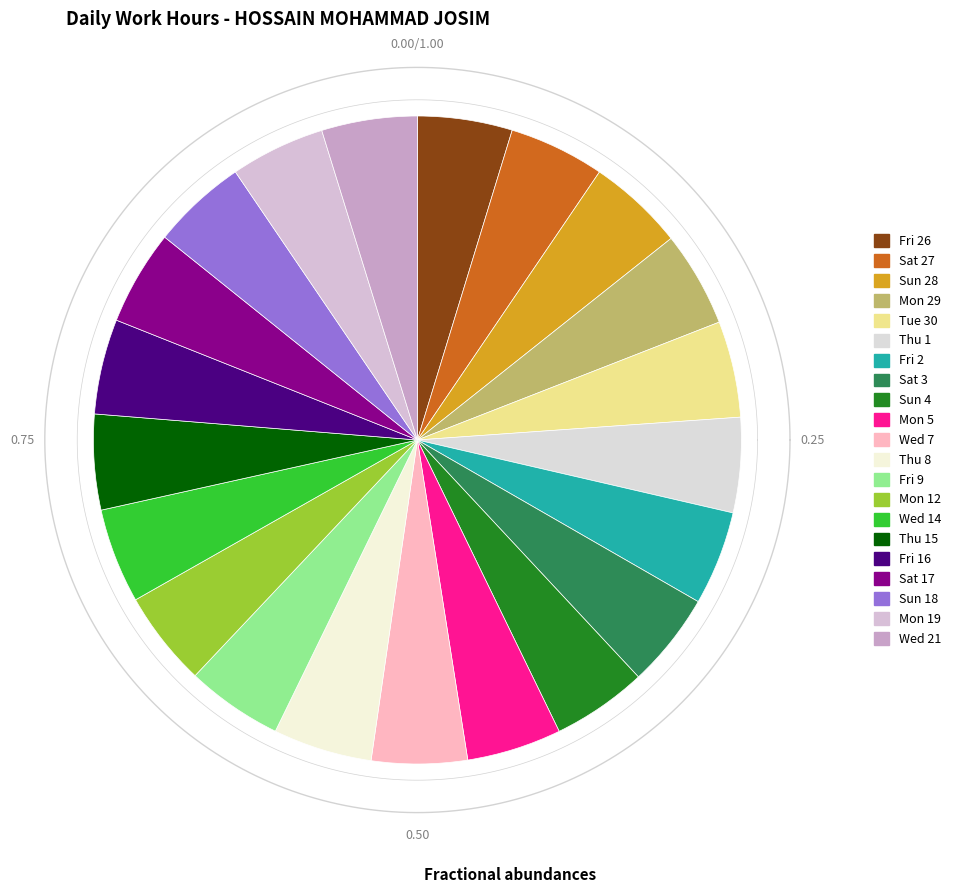

To the nearest percent, what portion does Mon 29 represent?

5%